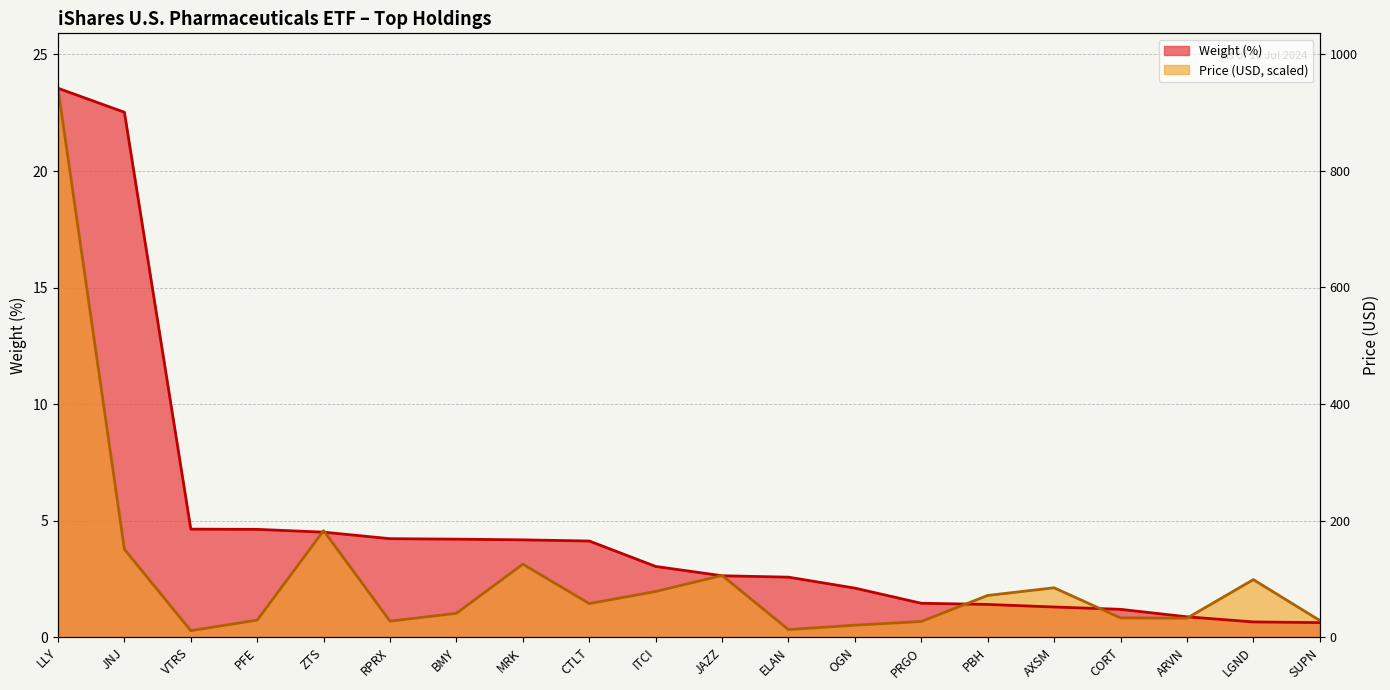

How many data points in Weight (%) are above 3?

10